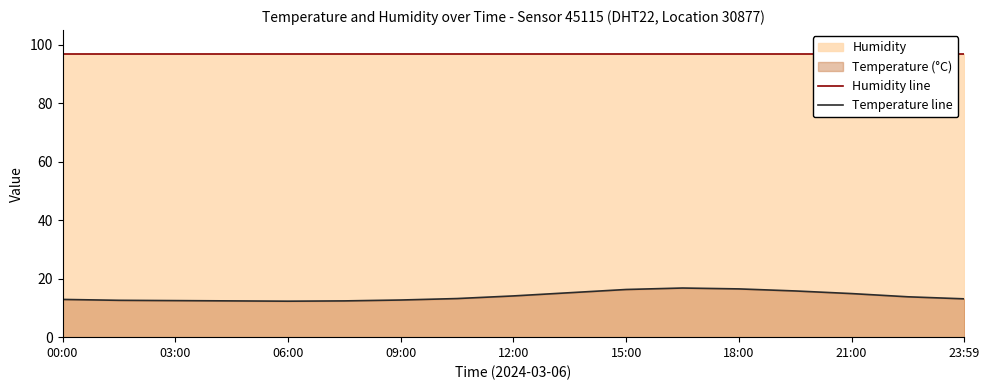

Is it true that Temperature line equals 12.3 at 06:00?

True